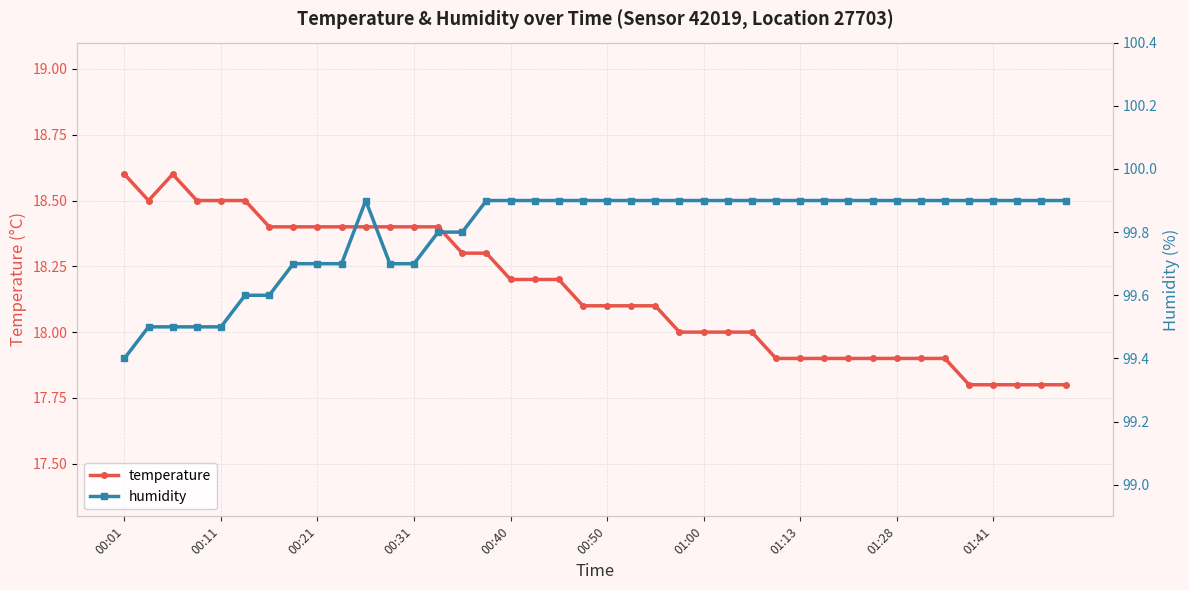

Between 00:50 and 32, which series saw the biggest shift?

temperature